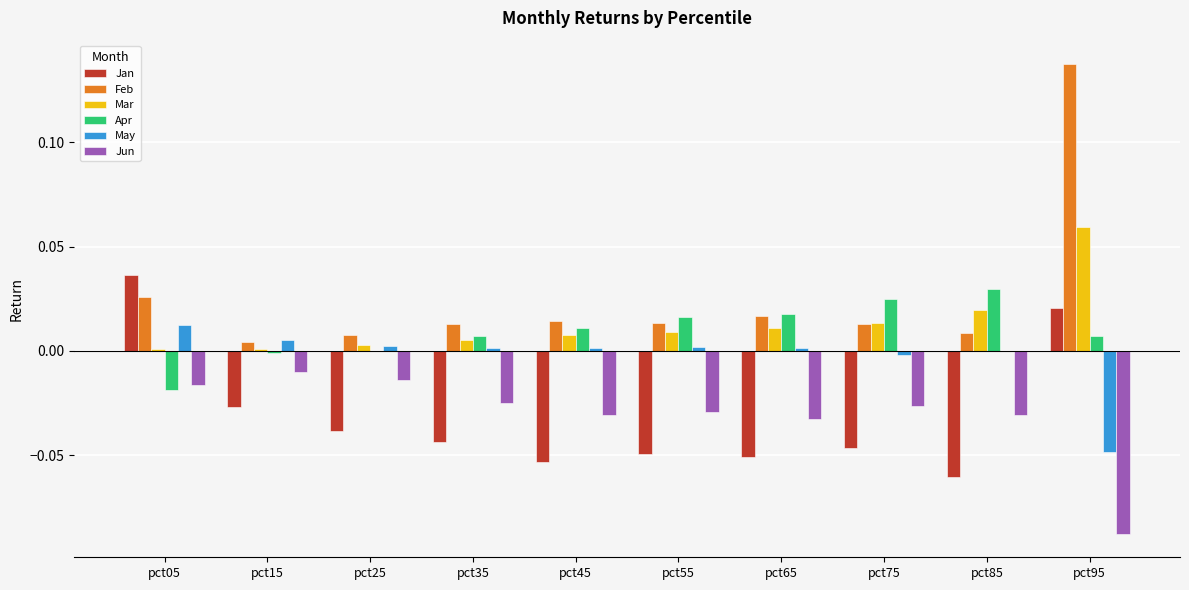

Is the value of Jun at pct95 greater than the value of Jan at pct75?

No